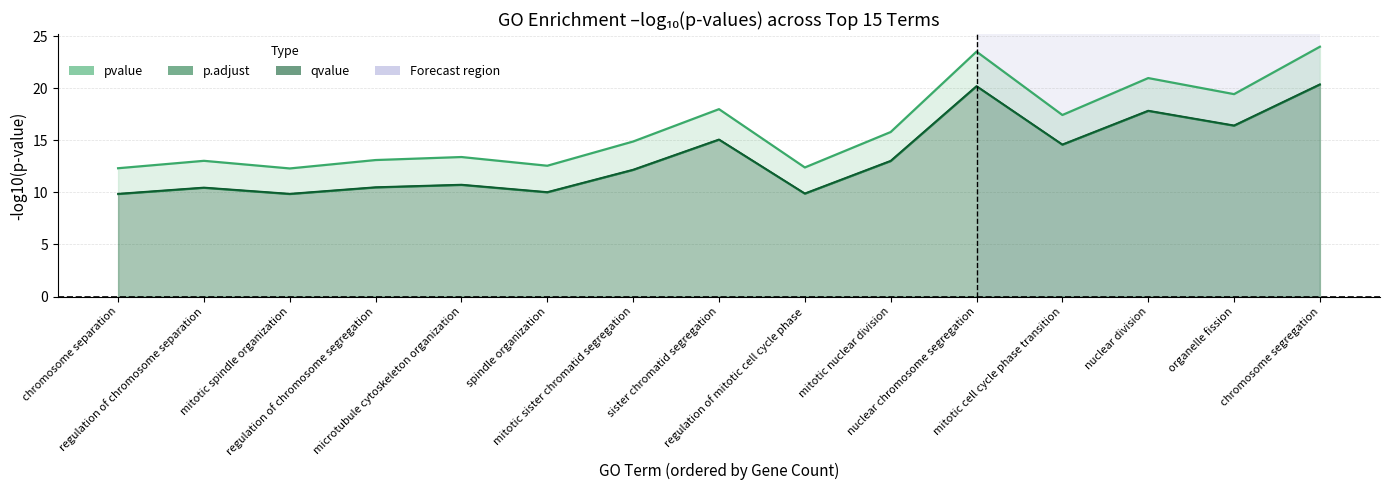

How many interior local peaks does the pvalue line series have?

5